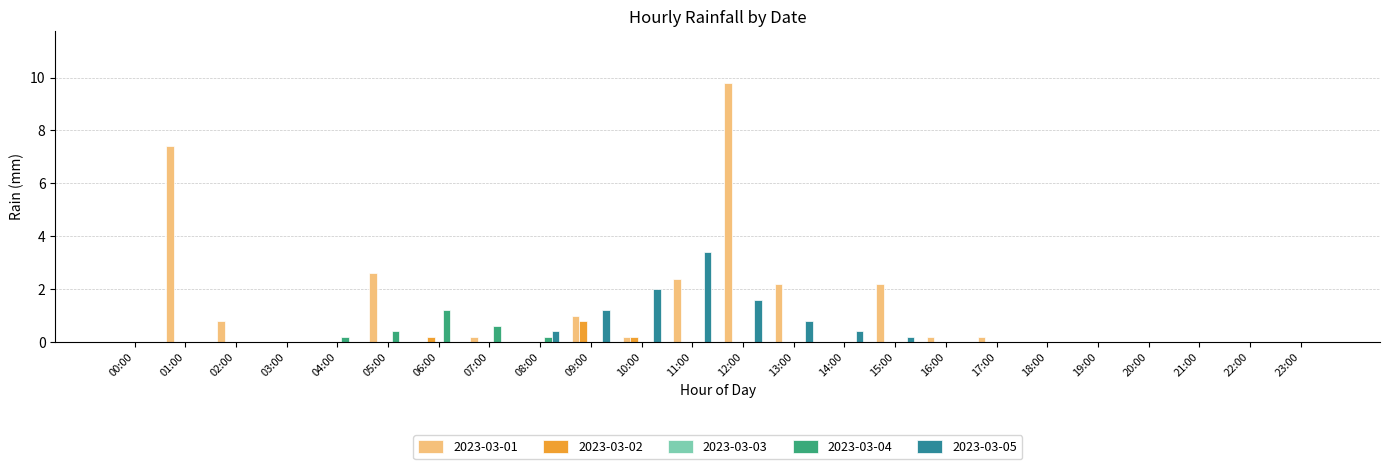

What is the sum of all 2023-03-04 values?

2.6